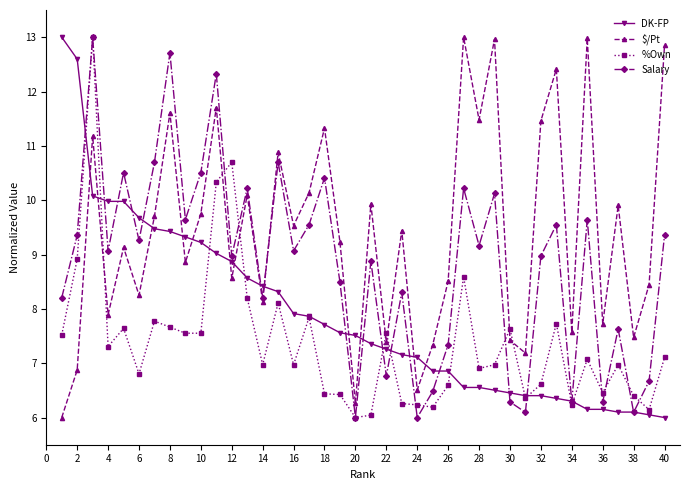

What is the sum of all Salary values?

353.1